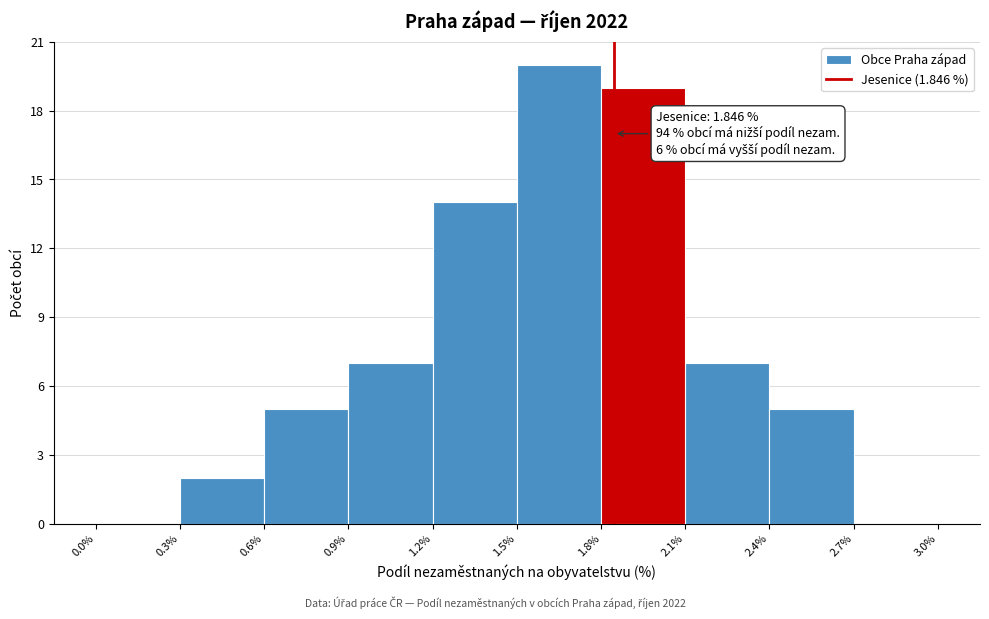

Over which range of the x-axis is the bar tallest?

1.5% to 1.8%